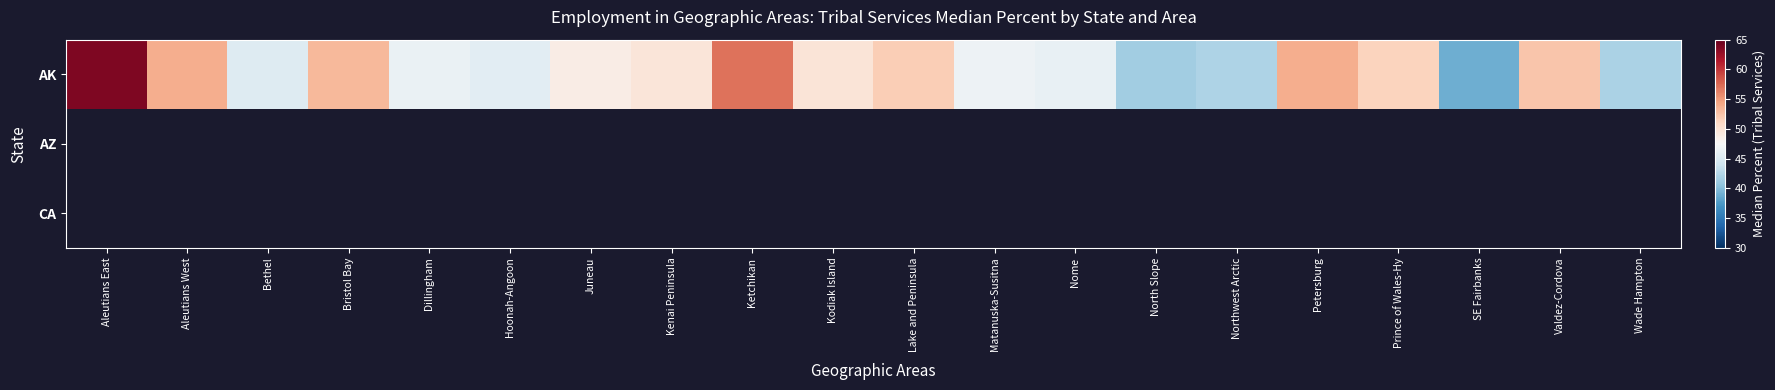

Which label corresponds to the smallest value in the chart?

SE Fairbanks